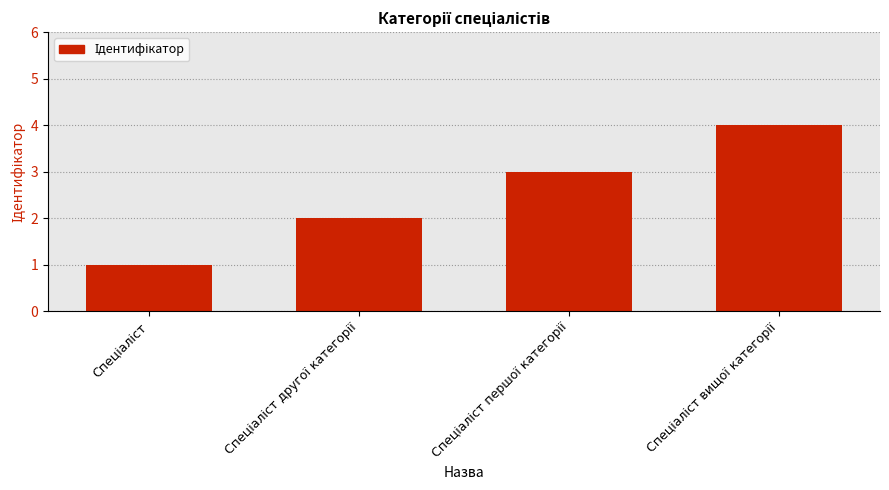

Reading left to right, what are all the values shown in this chart?

1	2	3	4